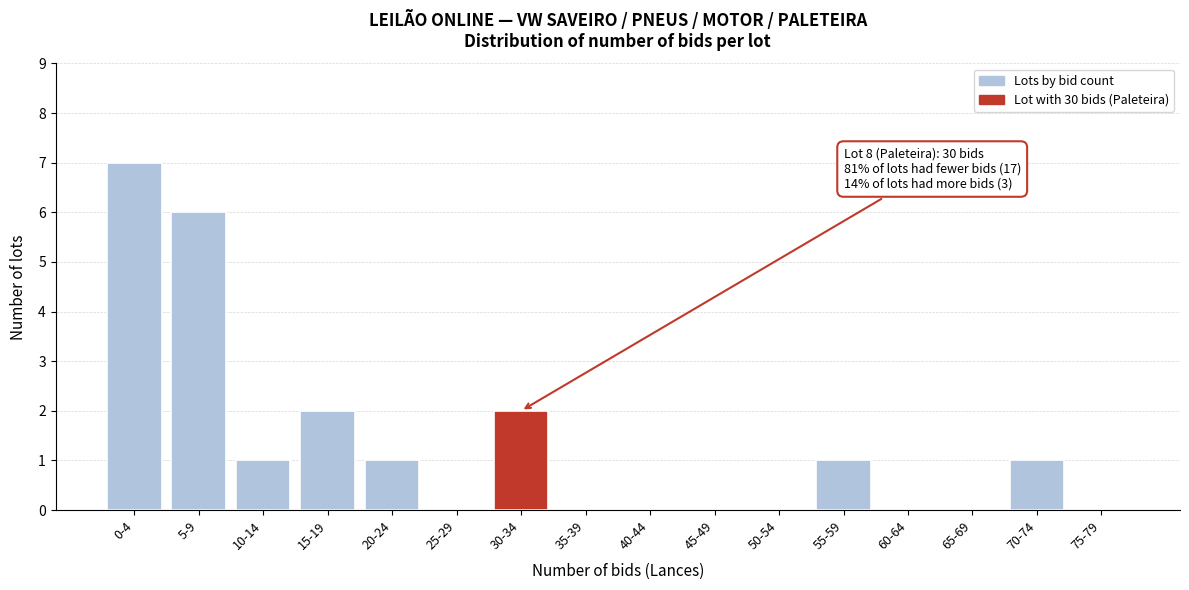

Reading left to right, what are all the values shown in this chart?

0-4=7	5-9=6	10-14=1	15-19=2	20-24=1	25-29=0	30-34=2	35-39=0	40-44=0	45-49=0	50-54=0	55-59=1	60-64=0	65-69=0	70-74=1	75-79=0